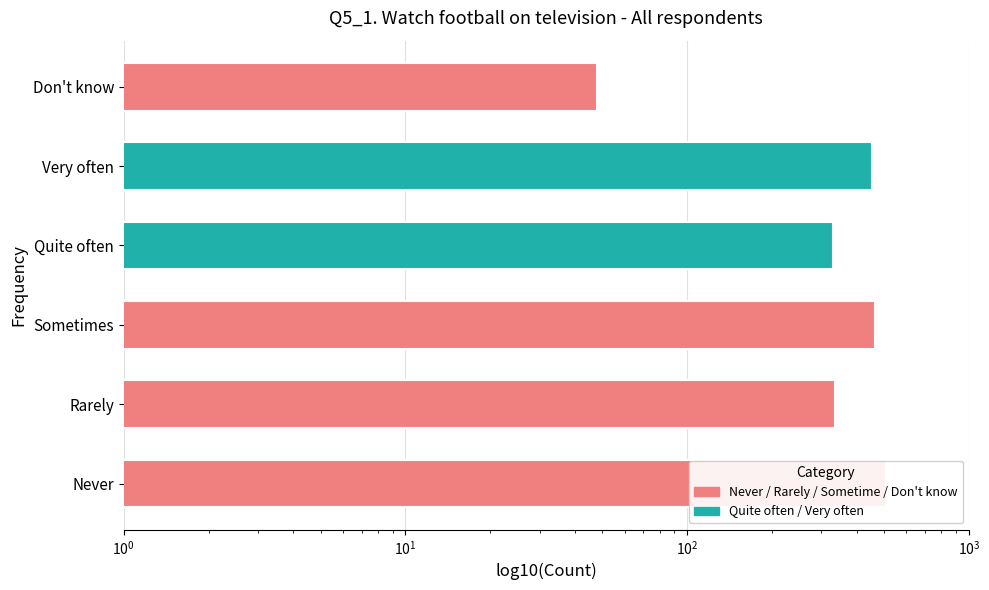

What is the difference between the values at Never and Quite often?

178